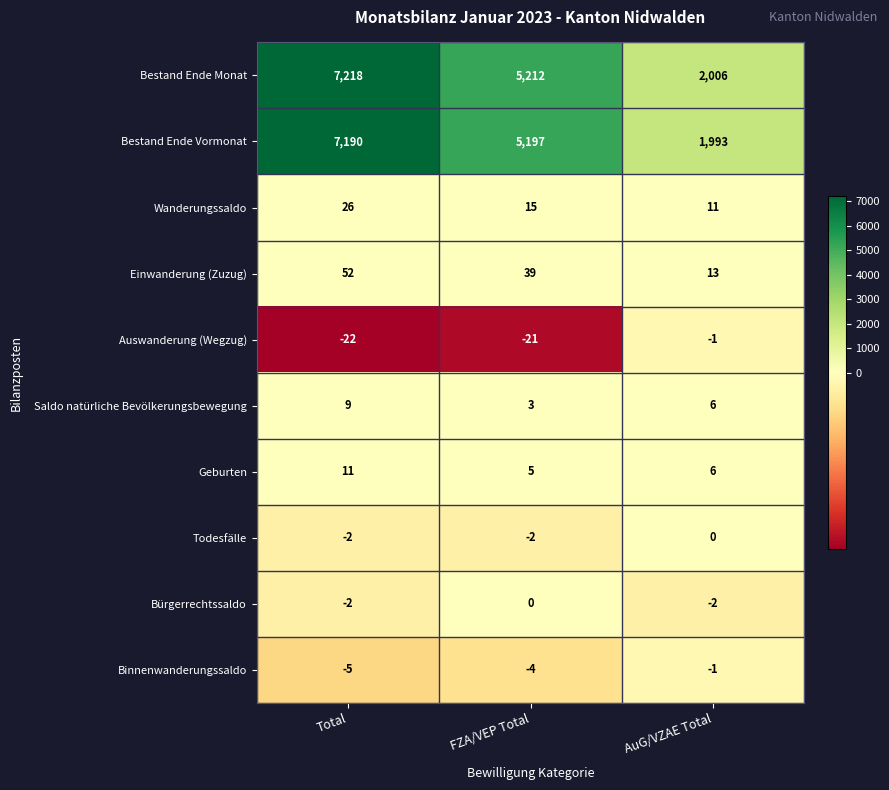

List the labels in order of Bestand Ende Monat value, largest first.

Total, FZA/VEP Total, AuG/VZAE Total